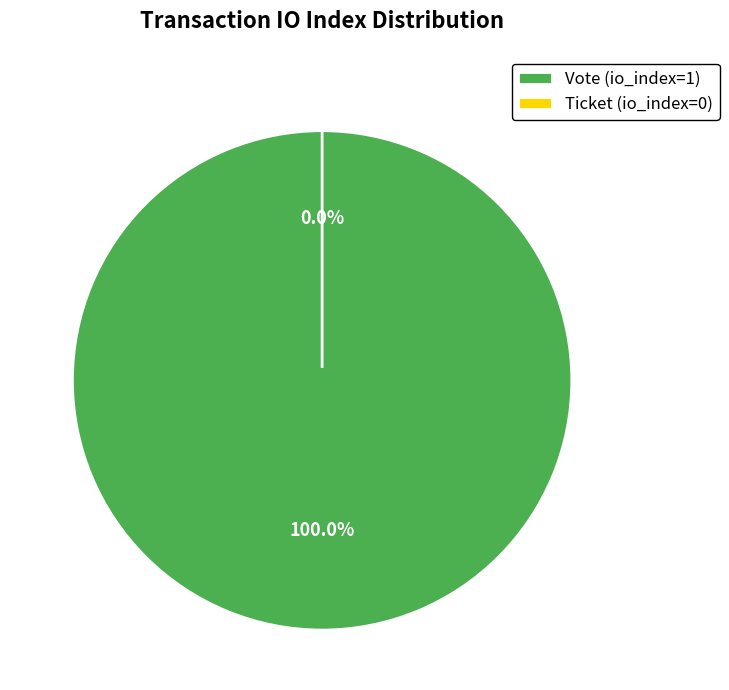

Which slice is the smallest?

Ticket (io_index=0)